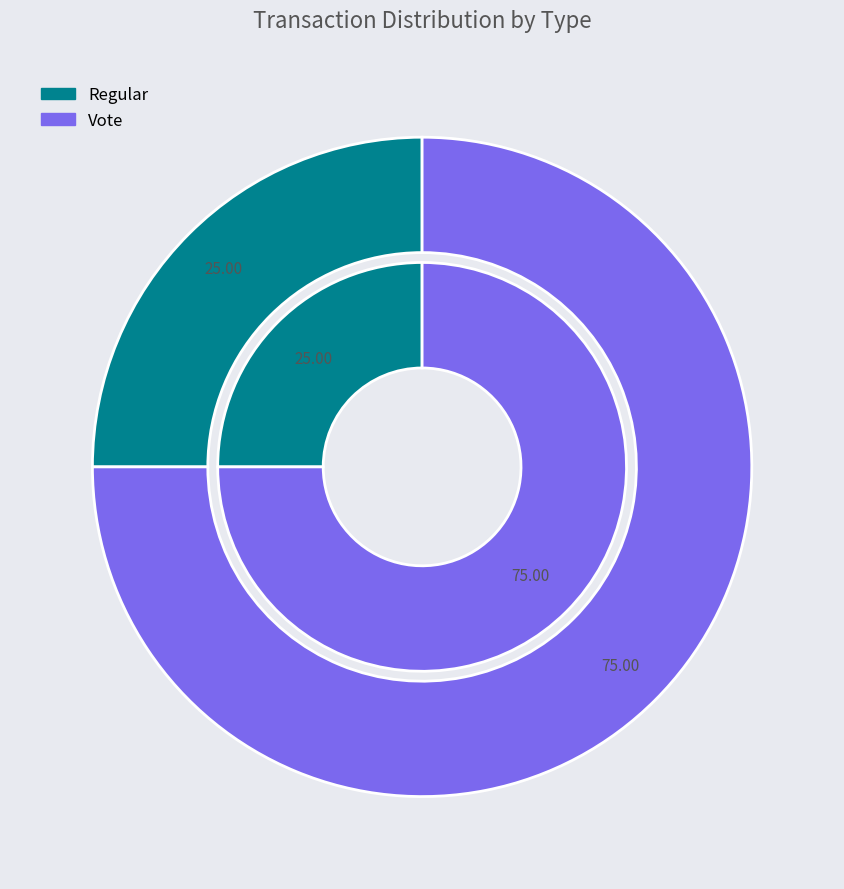

How many slices are in this pie chart?

2